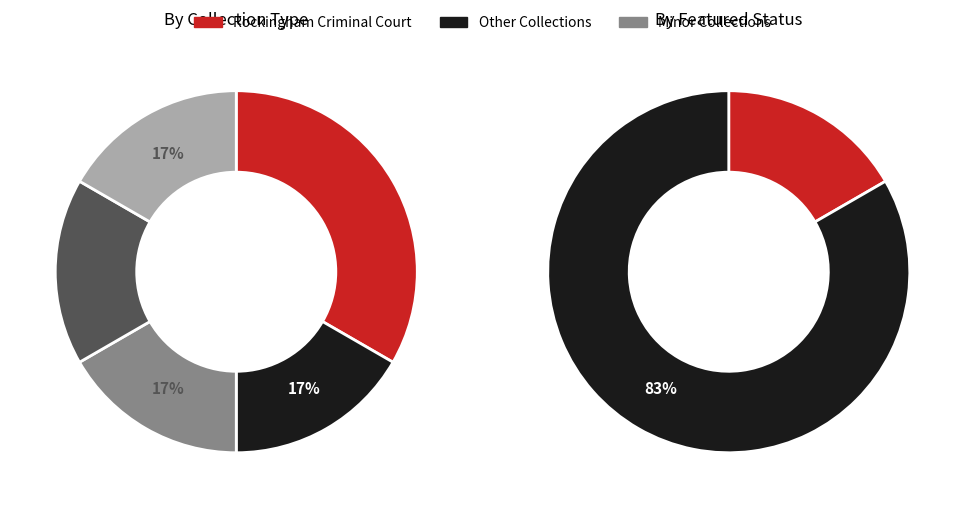

True or false: Rockingham County SNP Records accounts for 4% of the total.

False